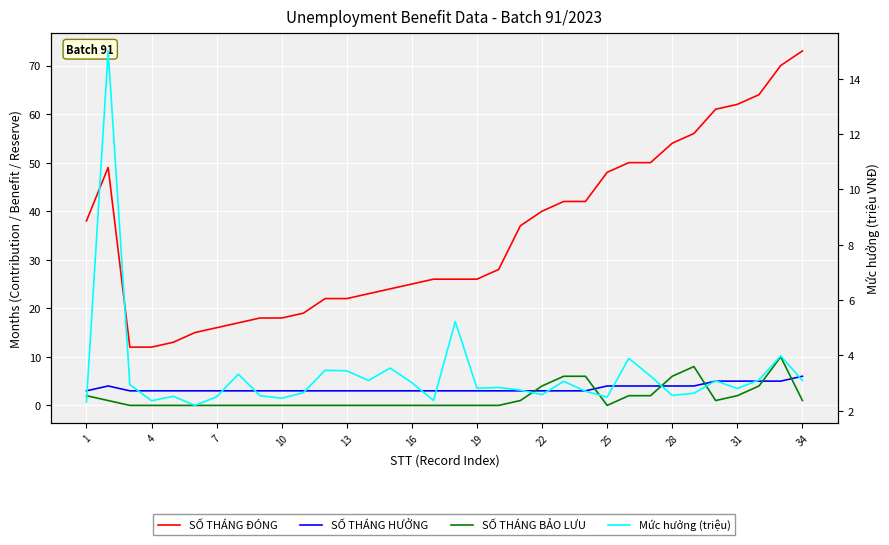

What is the sum of the SỐ THÁNG HƯỞNG values at 30 and 22?

8.0